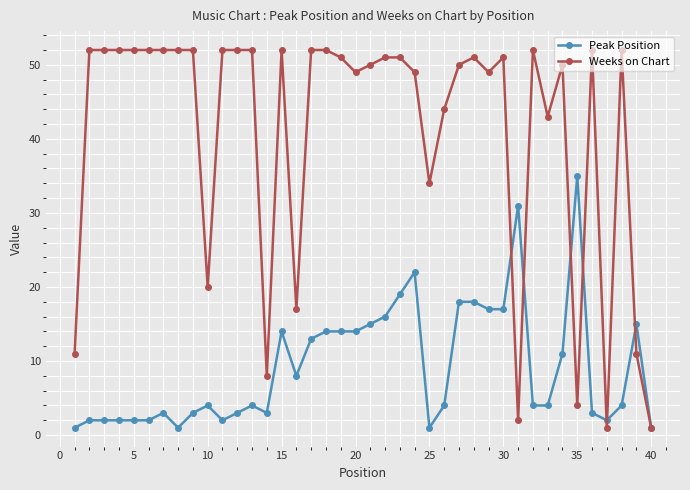

What is the value of the Peak Position point at the 30th from the left?

17